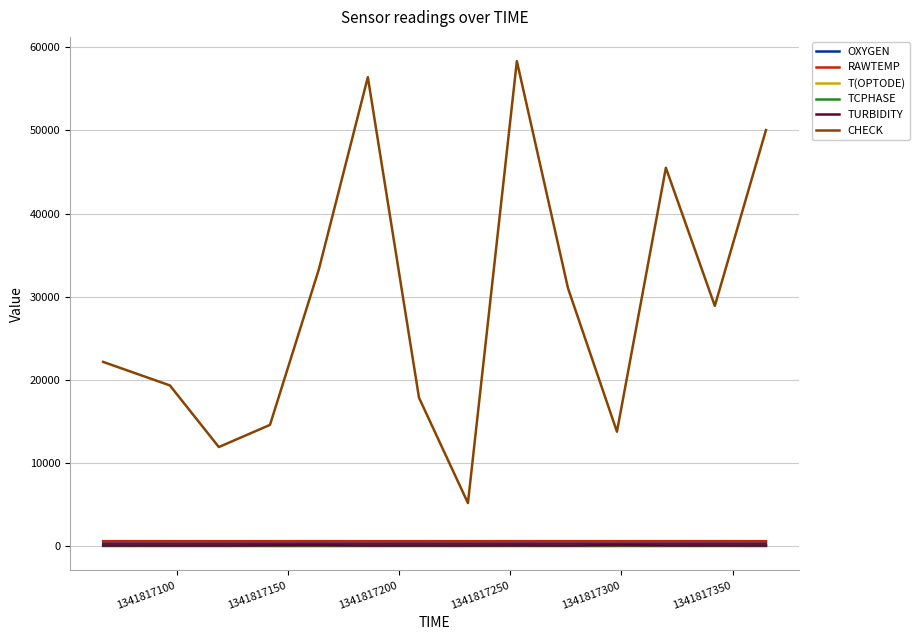

Which series has the largest range (max minus min)?

CHECK